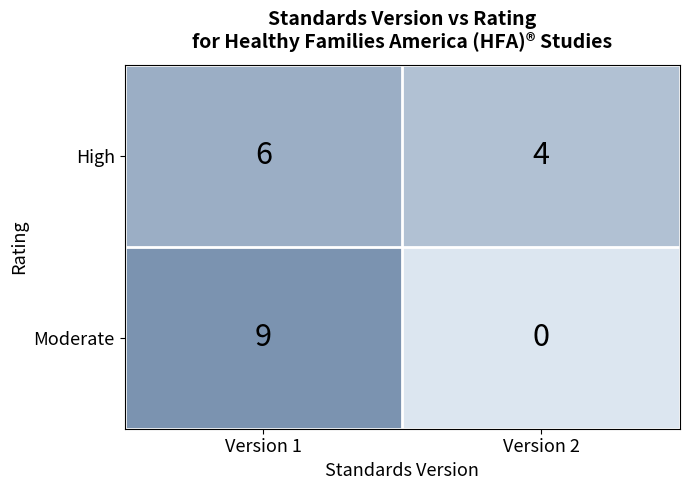

How many categories are shown in the chart?

2